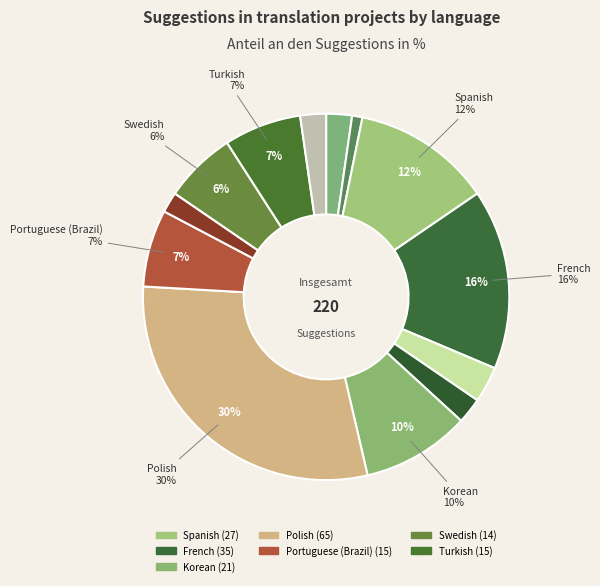

Is there a majority slice in this chart?

No